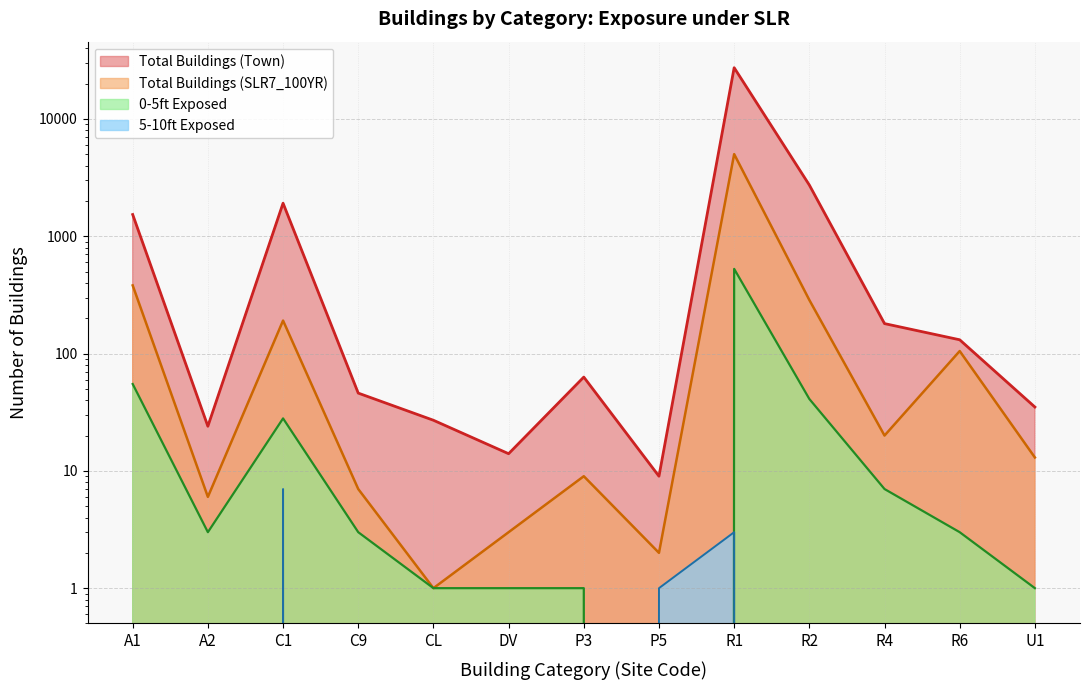

What is the total value across all series at R1?

32879